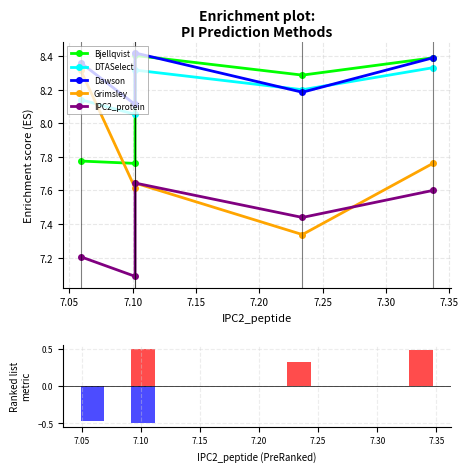

What is the greatest value displayed?

8.4